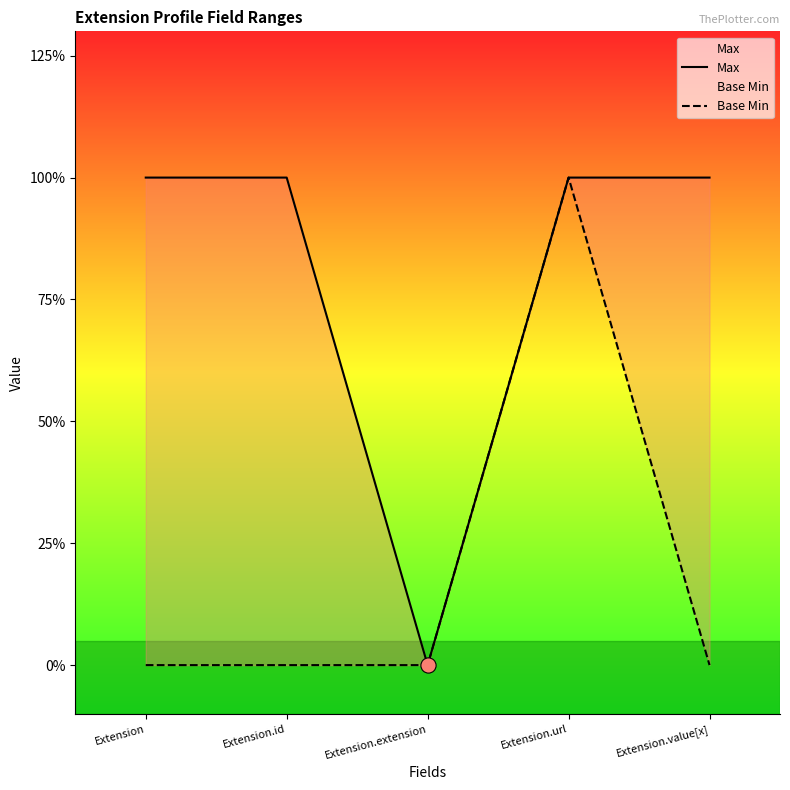

Which series contains the lowest Y value?

Max